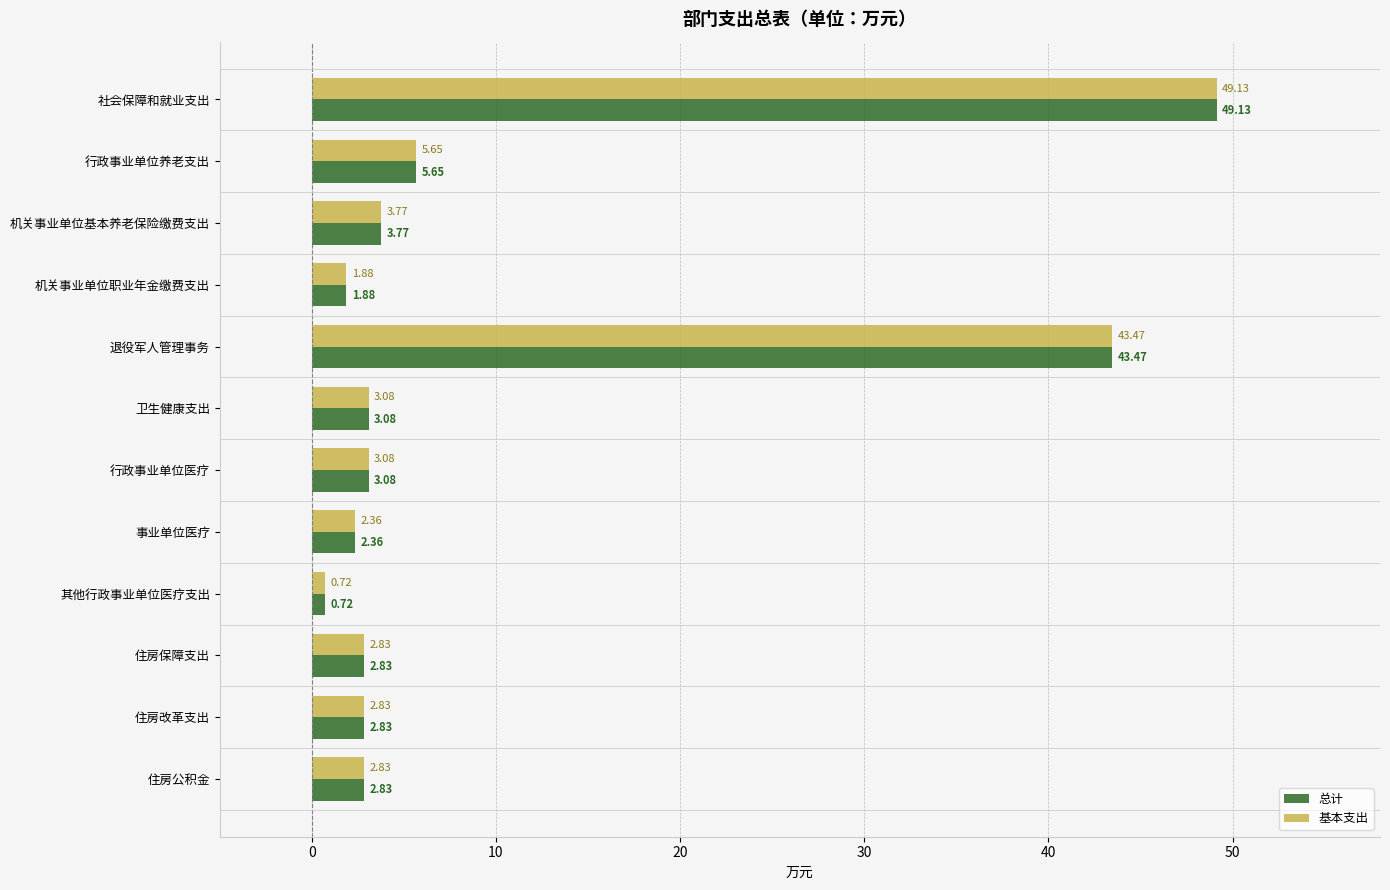

Where is 基本支出 nearest to the value 24?

行政事业单位养老支出